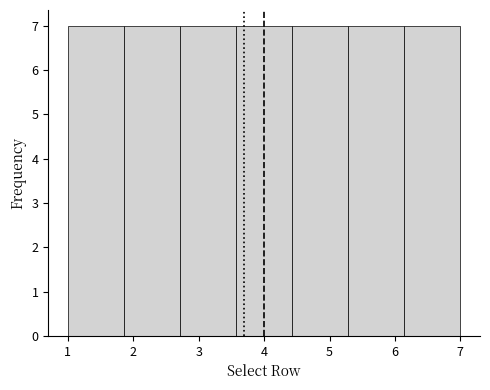

How tall is the bar that spans 6.1 to 7.0 on the x-axis? Neither the bar edges nor the heights are printed on the chart, so give them approximately, as read against the axes.

7